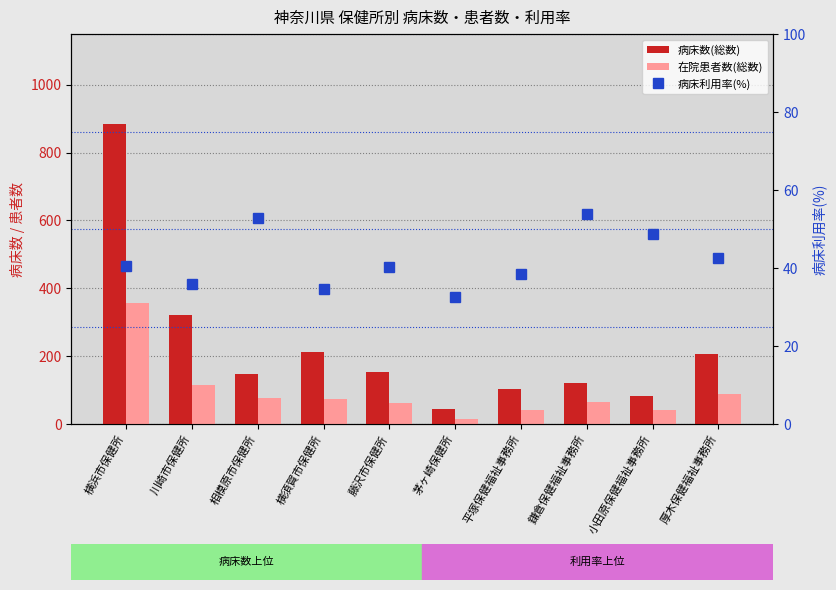

What is the difference between the 病床利用率(%) values at 鎌倉保健福祉事務所 and 厚木保健福祉事務所?

11.2